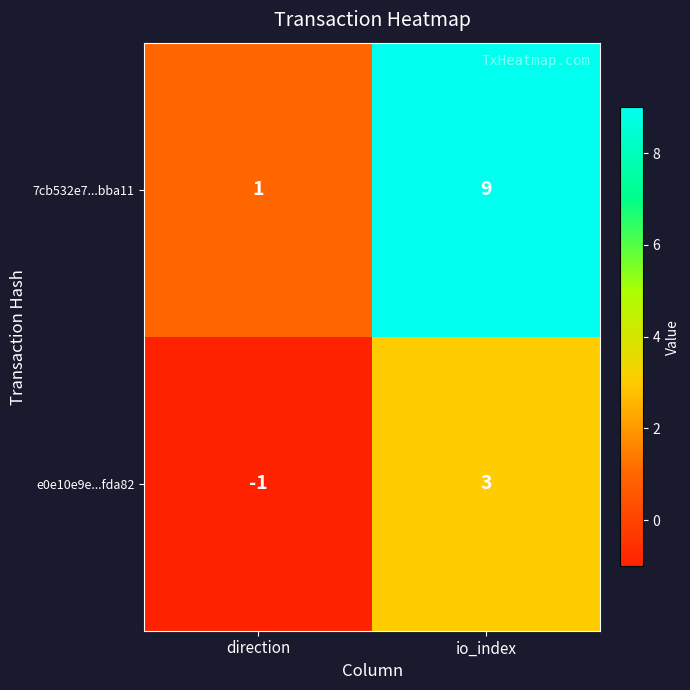

The 7cb532e7...bba11 series shows 0 at direction. True or false?

False